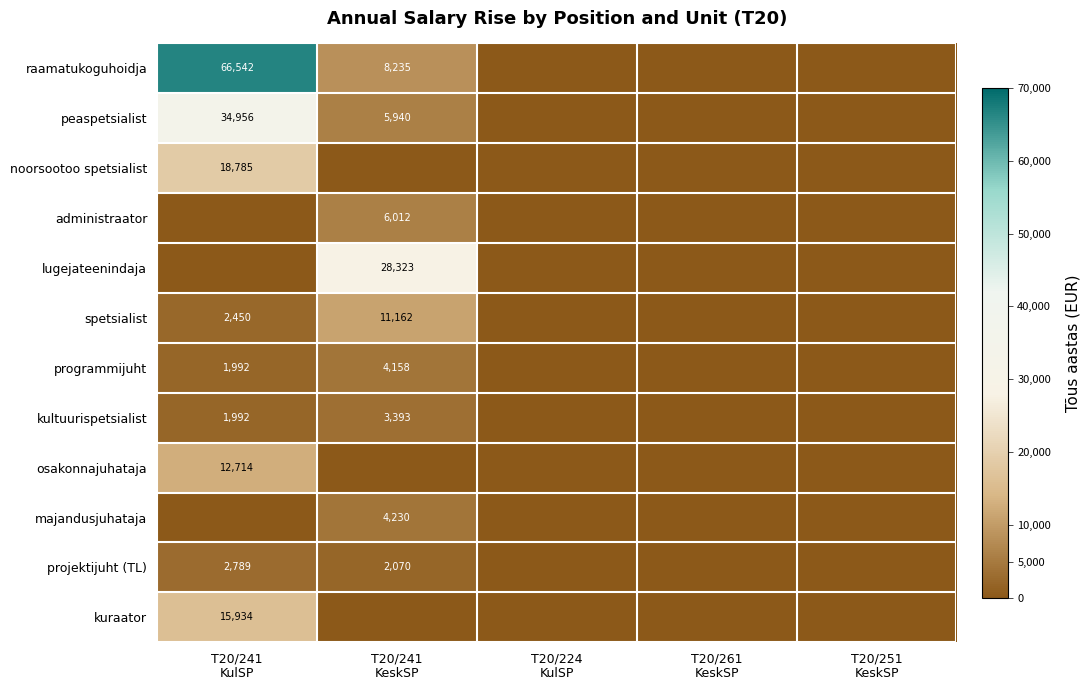

The kultuurispetsialist series shows 3190.6 at T20/241 KulSP. True or false?

False